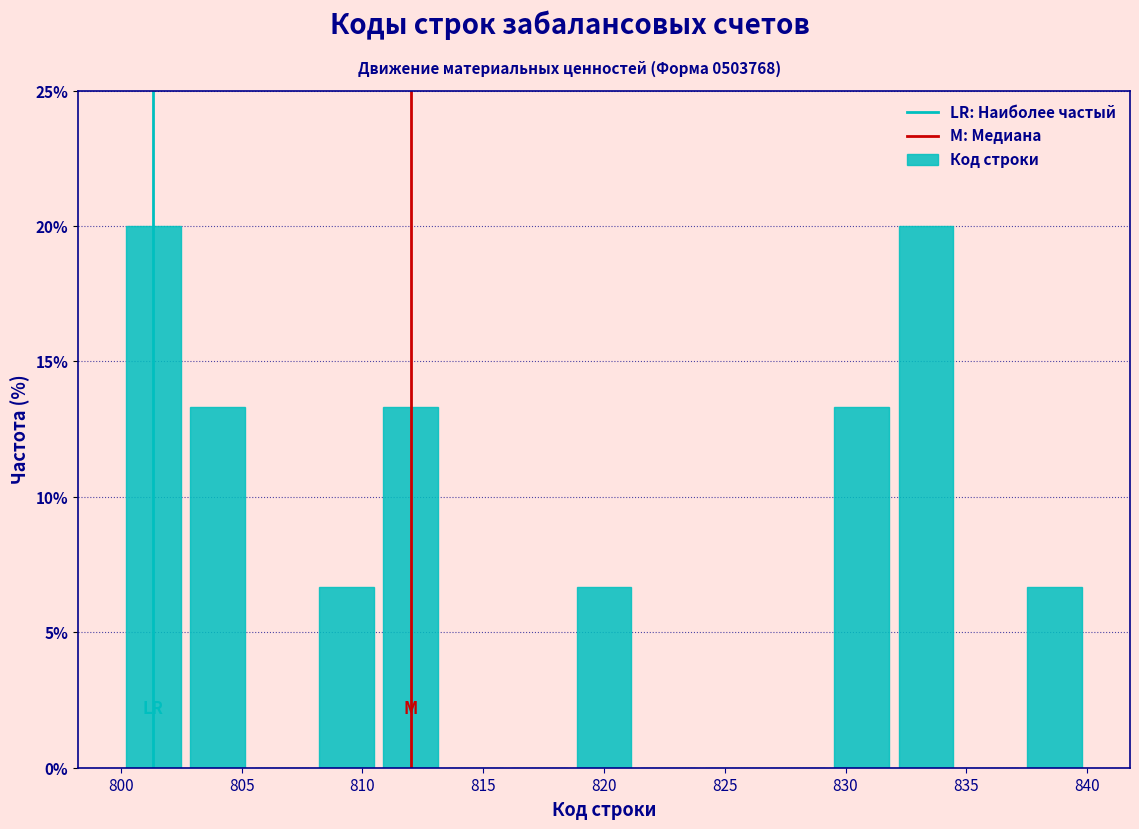

How tall is the bar that spans 808.0 to 810.5 on the x-axis? Neither the bar edges nor the heights are printed on the chart, so give them approximately, as read against the axes.

6.5